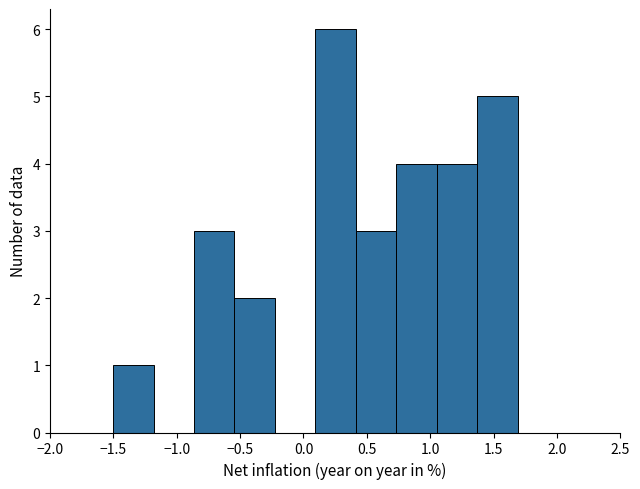

How tall is the bar that spans -0.55 to -0.25 on the x-axis? Neither the bar edges nor the heights are printed on the chart, so give them approximately, as read against the axes.

2